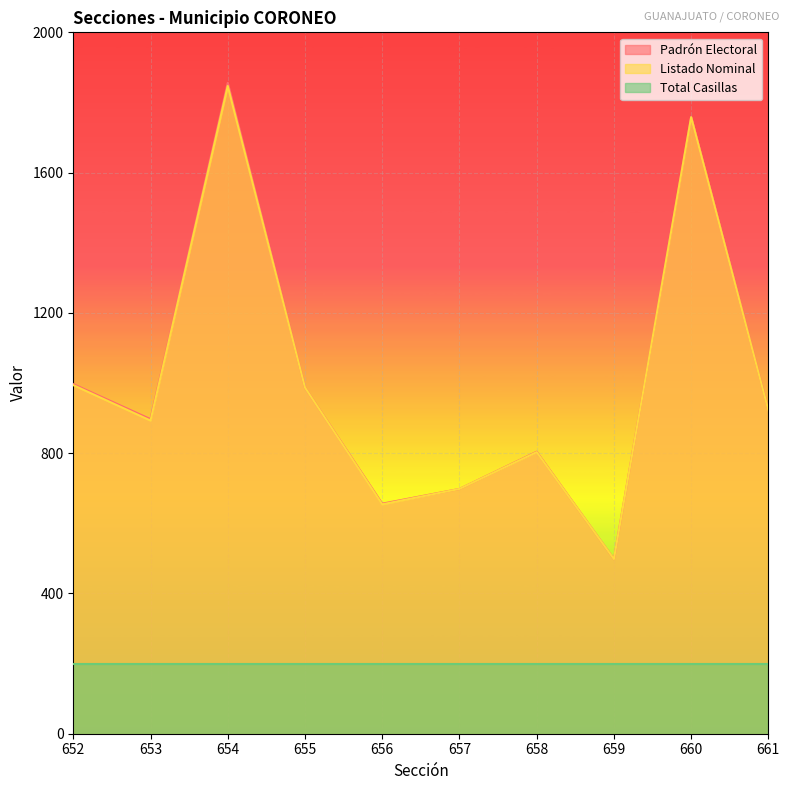

Is the value of Listado Nominal at 660 greater than the value of Total Casillas at 660?

Yes